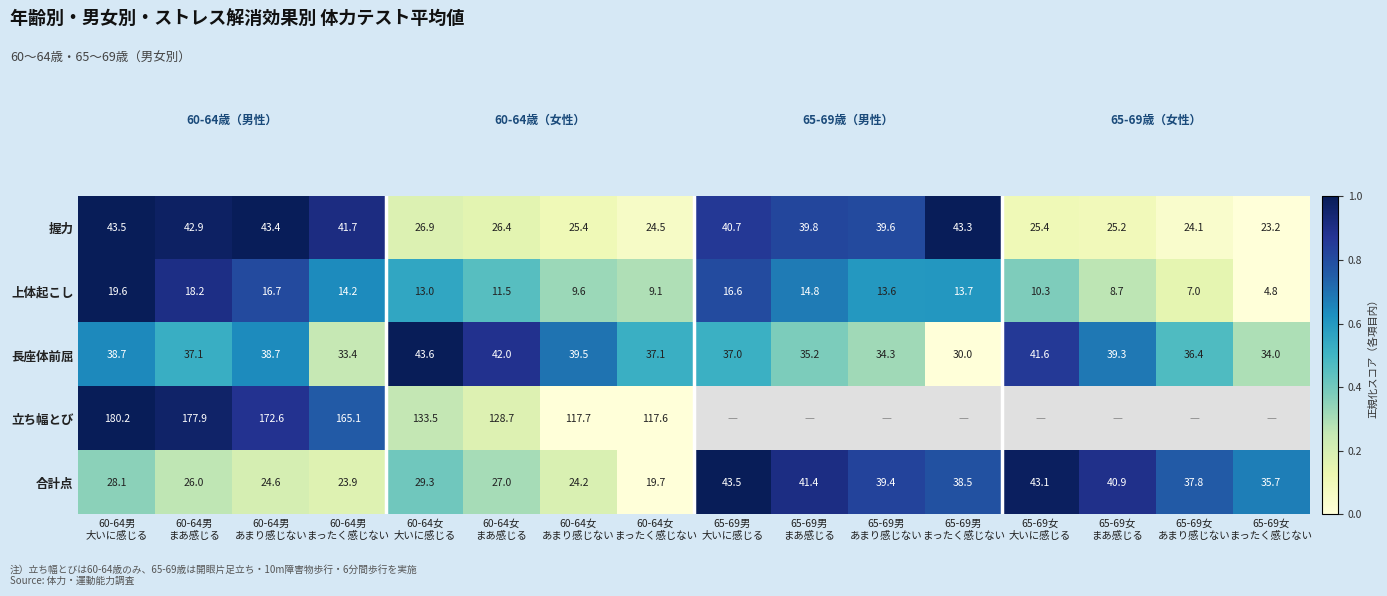

At which category is the sum across all series the highest?

60-64男
大いに感じる